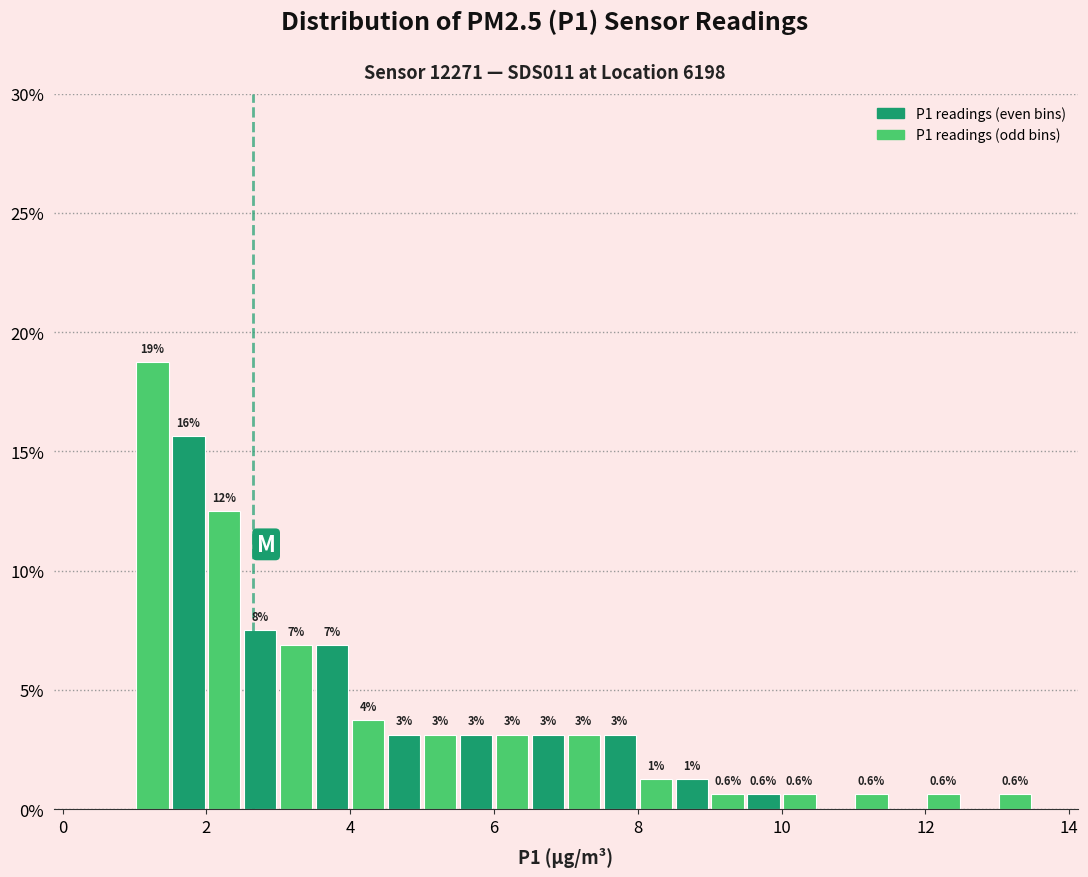

Read against the x-axis, roughly where is the centre of the tallest bar?

1.2